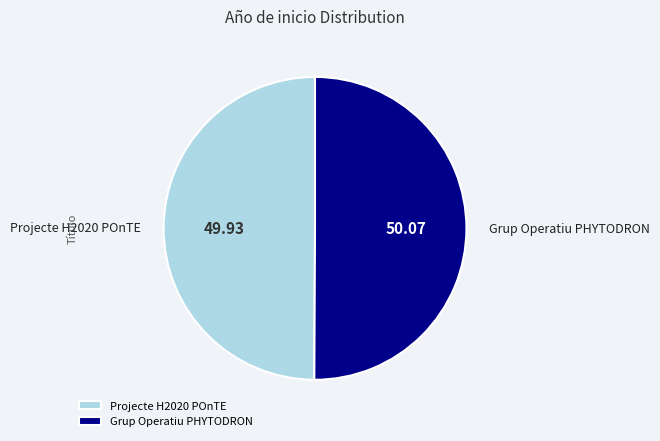

Is it true that Grup Operatiu PHYTODRON is 50% of the pie?

True